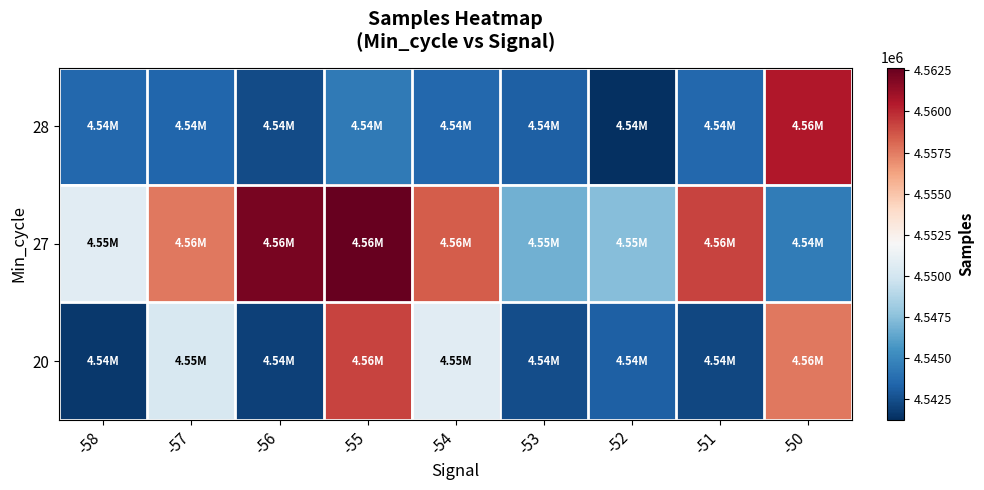

At how many categories does at least one series exceed 4555439?

6